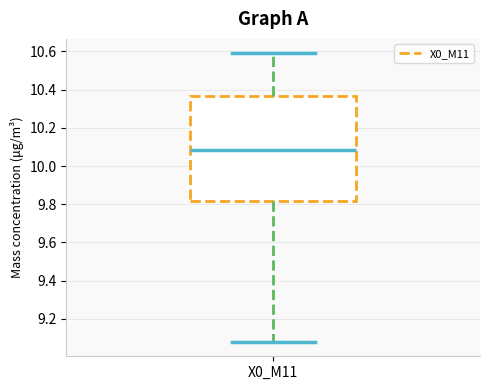

Transcribe this box plot: give where the median line is, the range the box spans, and where the two whiskers end, as read against the y-axis. The values are not printed on the chart, so give them approximately, as read against the axis.

median 10.08, box 9.82 to 10.36, whiskers 9.08 to 10.60